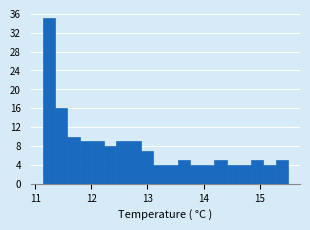

Around what value on the x-axis is the tallest bar? Give the approximate position of its centre, as read against the axis.

11.2